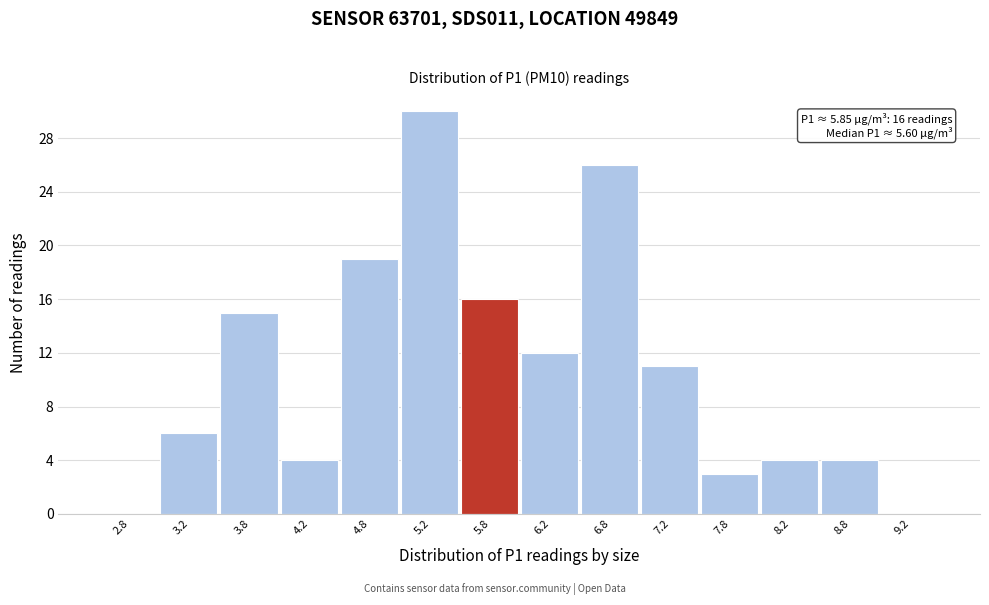

Over which range of the x-axis is the bar tallest?

5.0 to 5.5